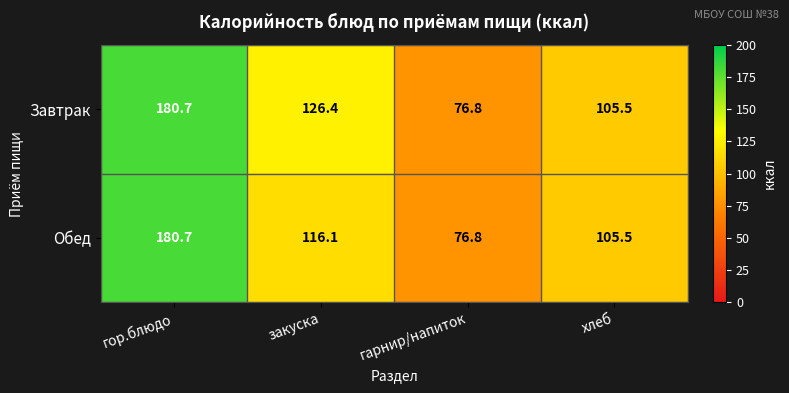

At how many categories does at least one series exceed 168?

1